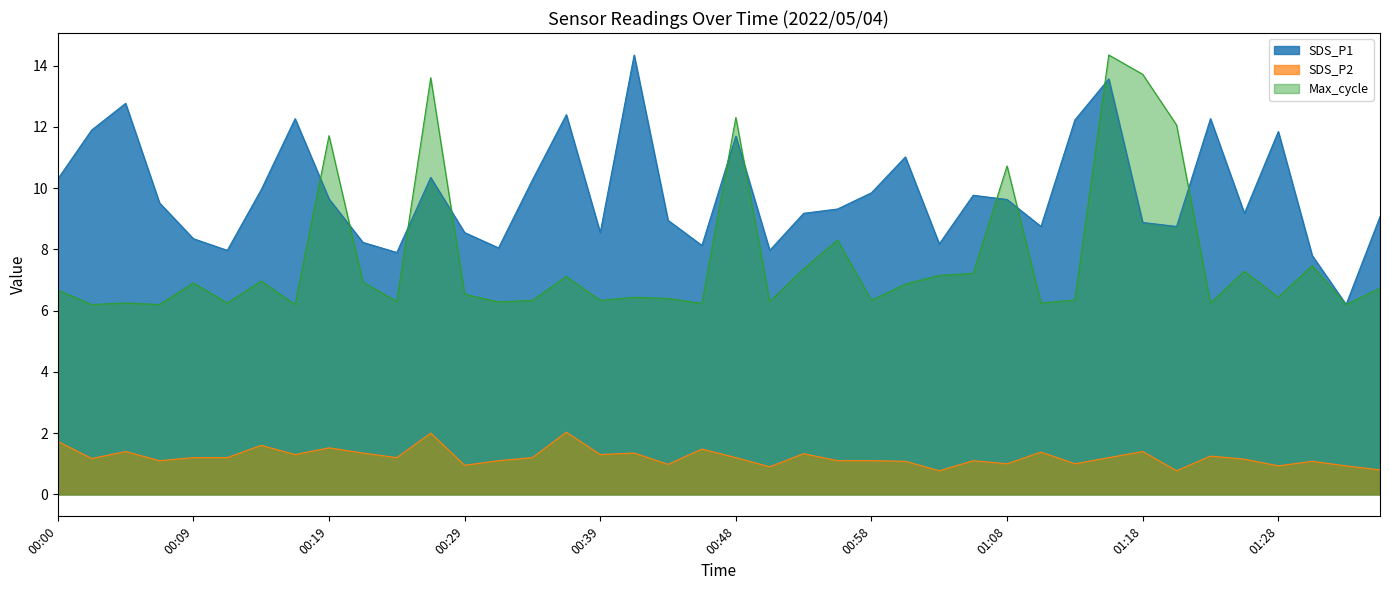

What is the difference between the SDS_P2 values at 00:31 and 00:17?

0.2